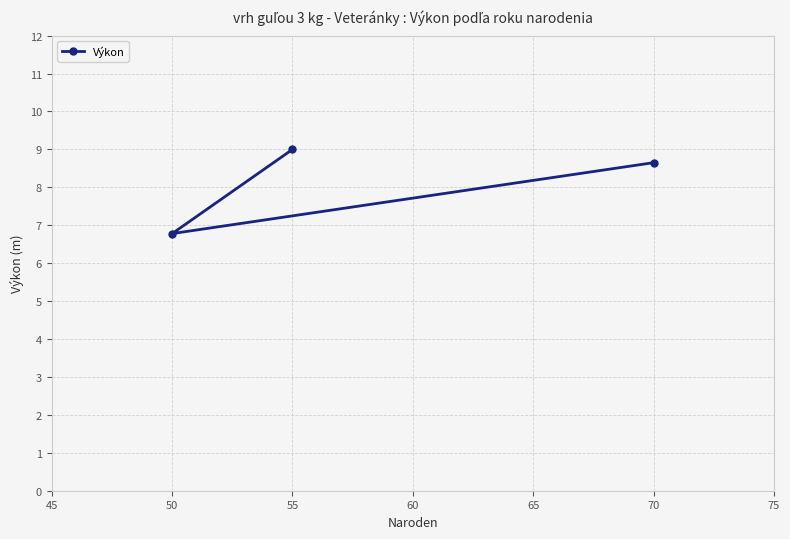

What is the value of the 3rd point from the left?

8.7